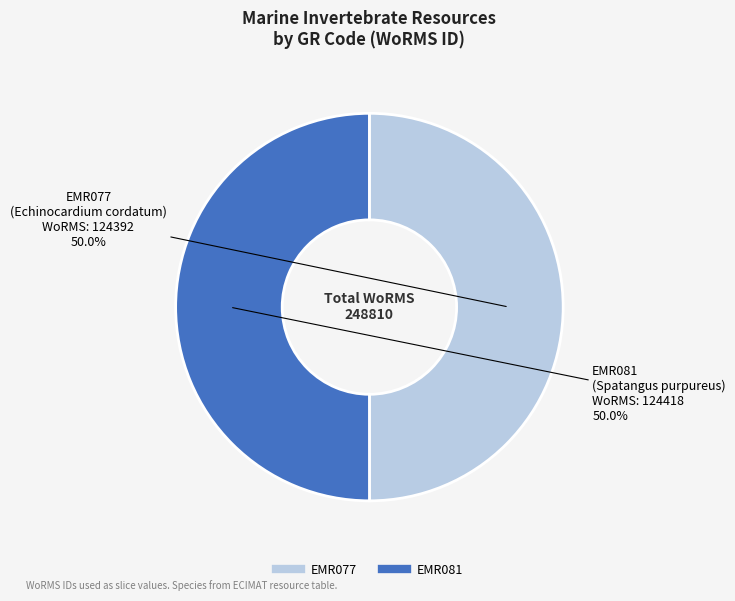

The EMR077 slice represents 44% of the pie. True or false?

False